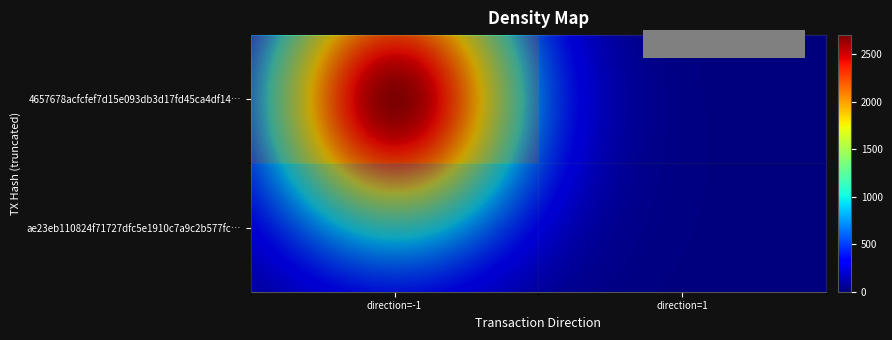

At which category is the sum across all series the highest?

direction=-1